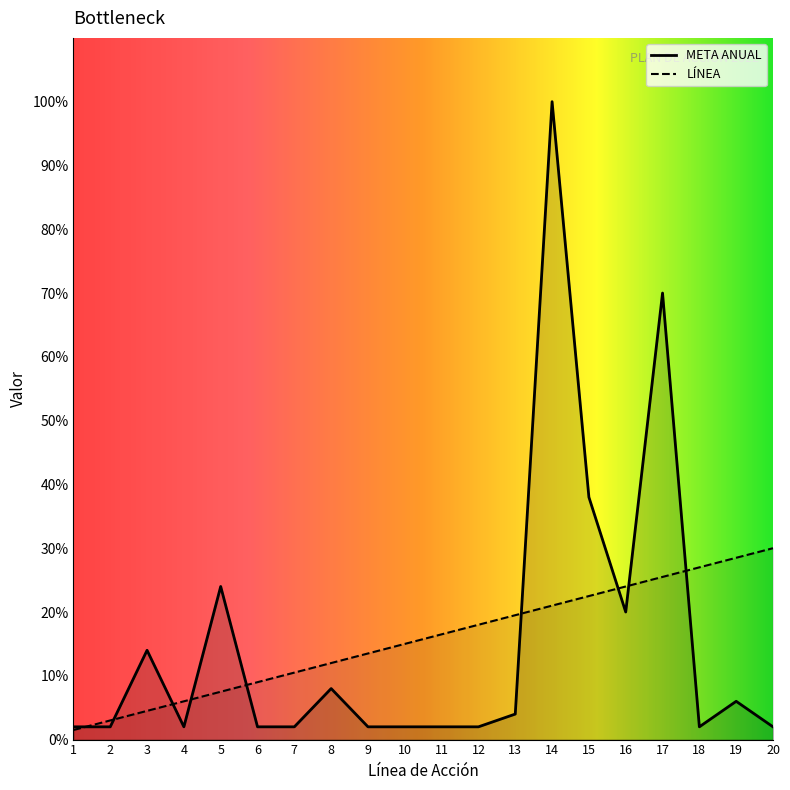

True or false: LÍNEA and META ANUAL intersect in this chart.

True